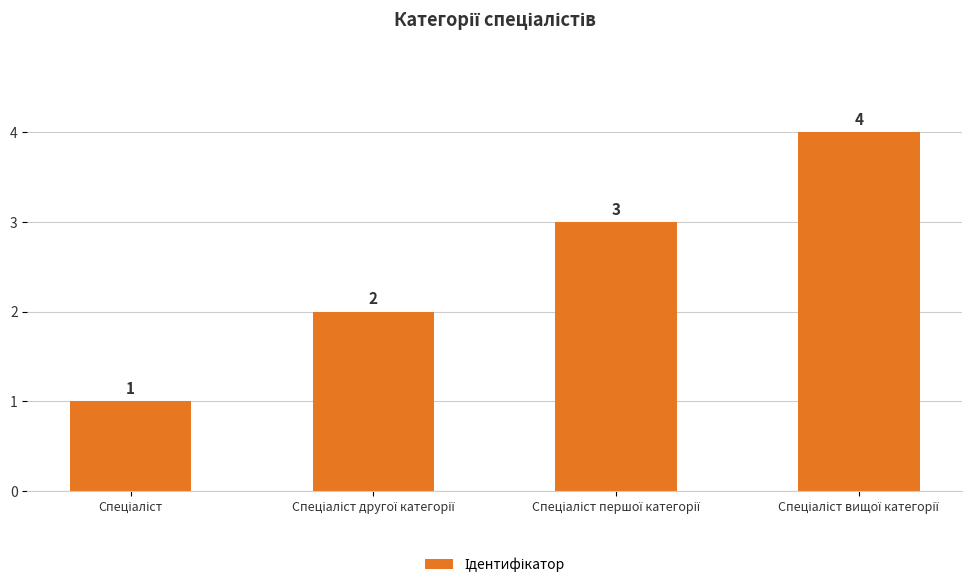

What is the sum of all values?

10